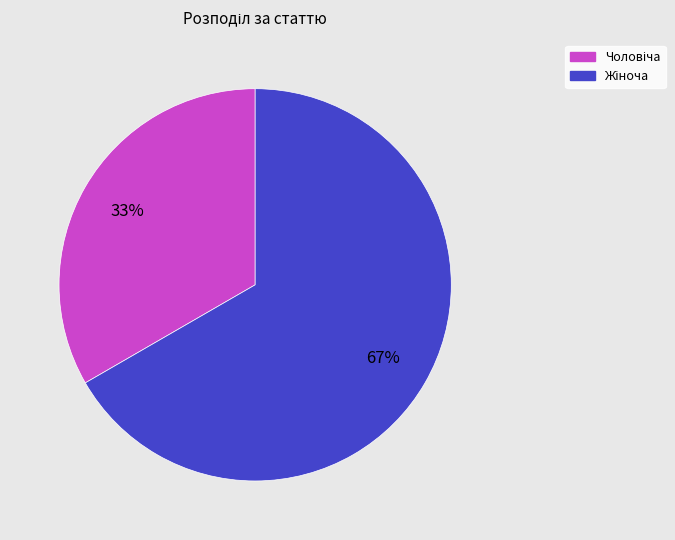

To the nearest percent, what is the average slice percentage?

50%